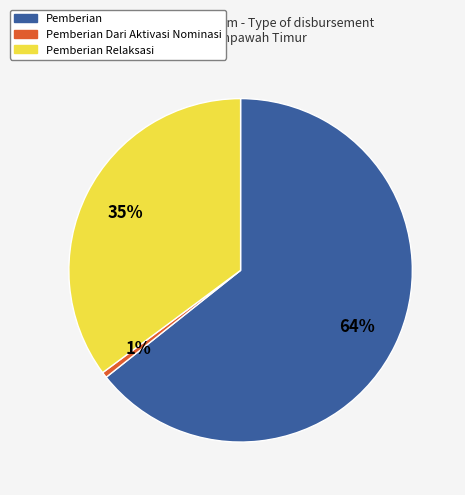

How many slices are in this pie chart?

3